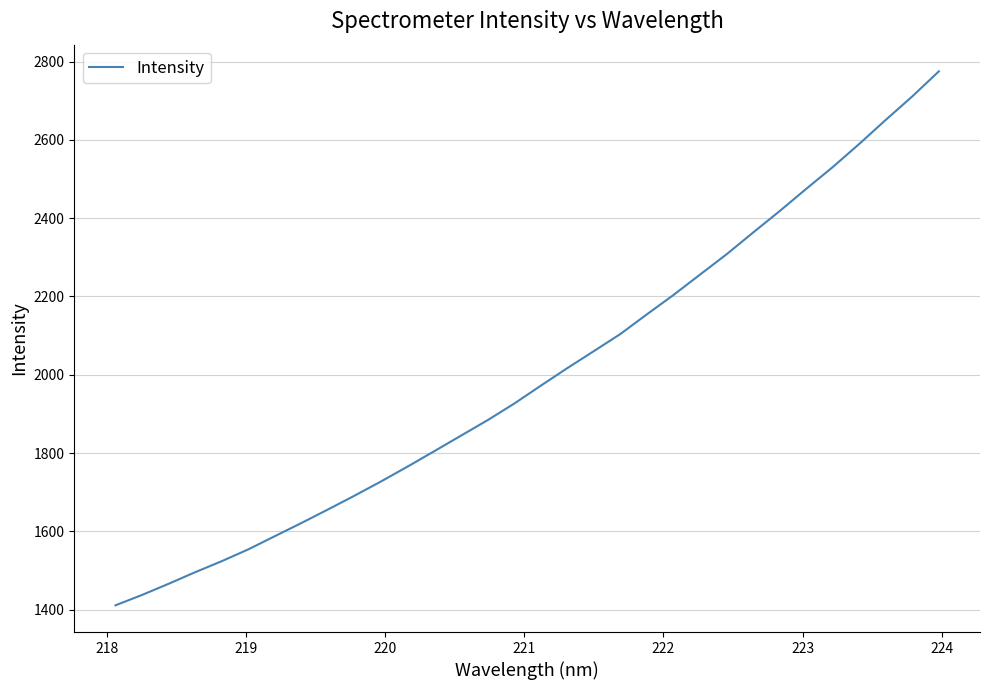

What is the average value?

1999.5